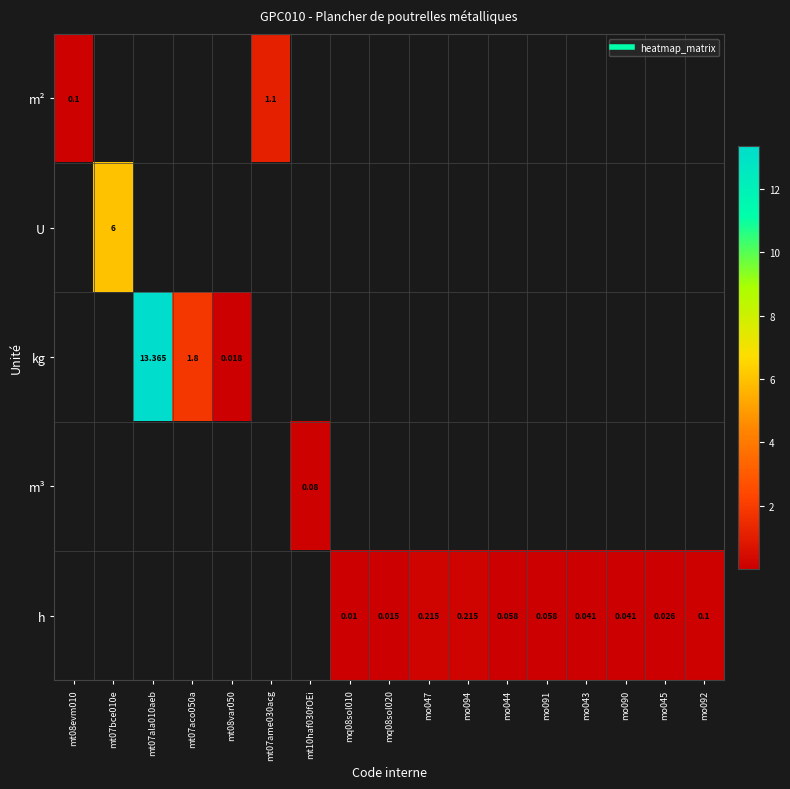

At which category is the sum across all series the highest?

mt07ala010aeb